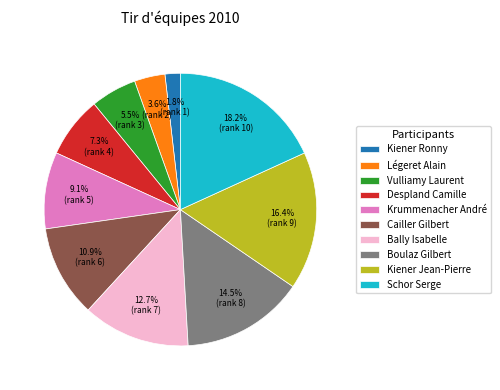

To the nearest percent, what portion does Krummenacher André represent?

9%